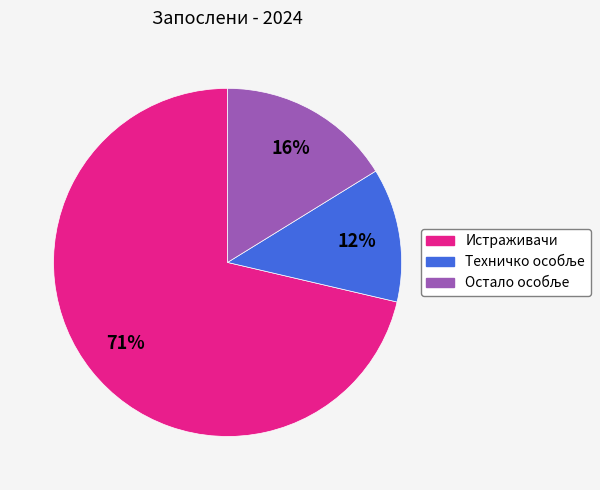

Is there a majority slice in this chart?

Yes